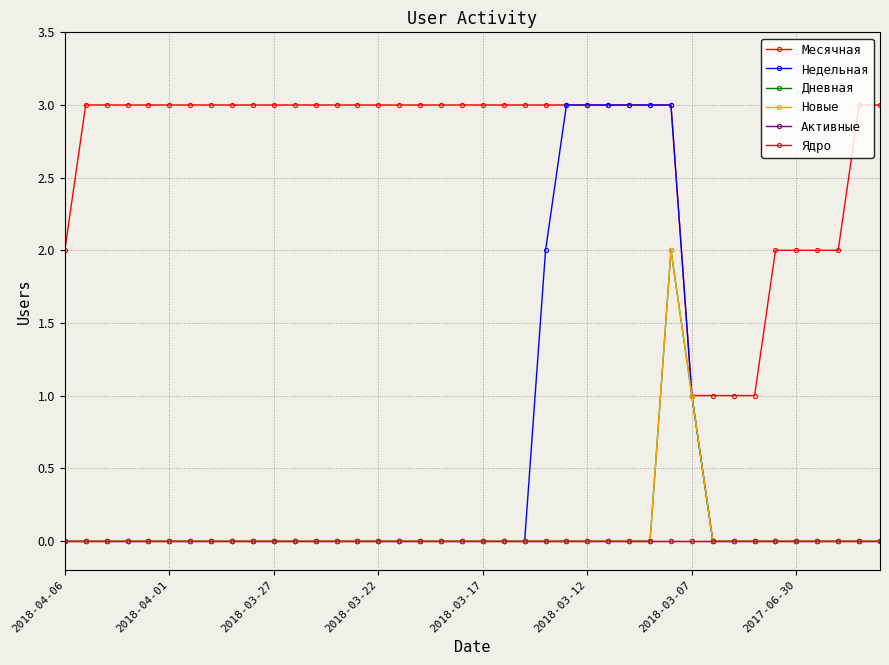

True or false: Ядро and Новые cross at least once.

False